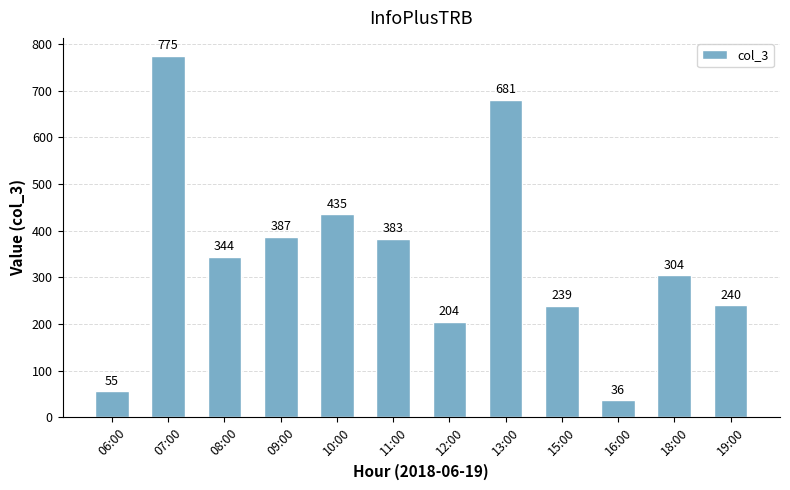

Which has a higher value, 13:00 or 12:00?

13:00